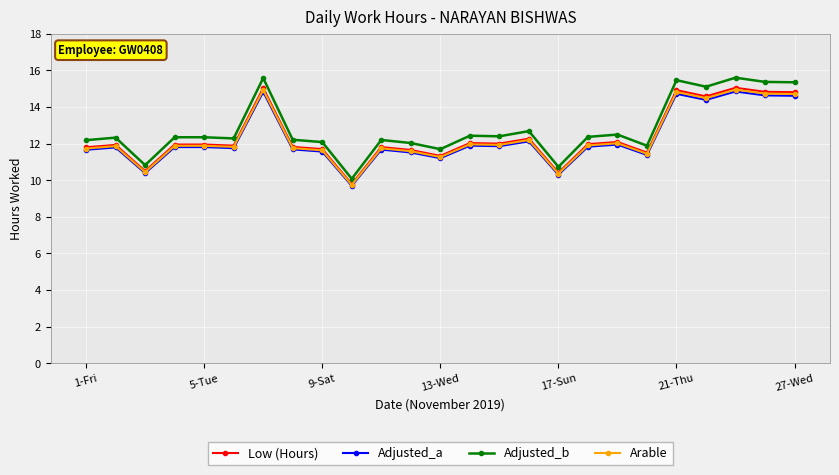

What is the average value of the Adjusted_b series?

12.8